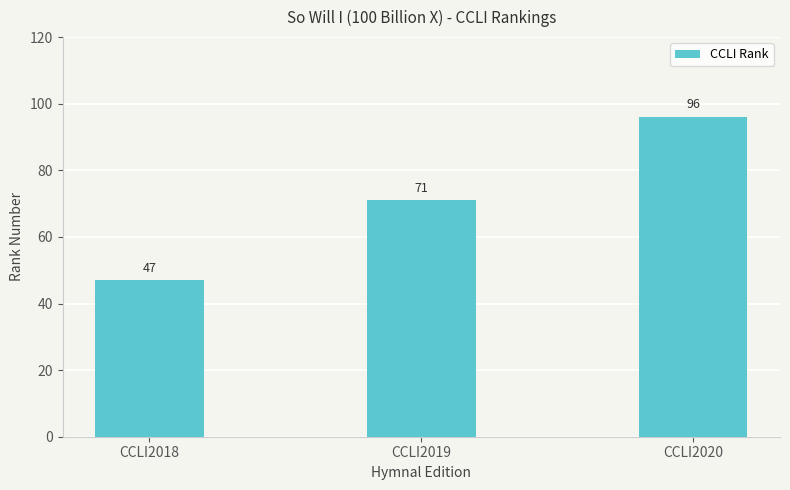

The value at CCLI2018 is 47. True or false?

True